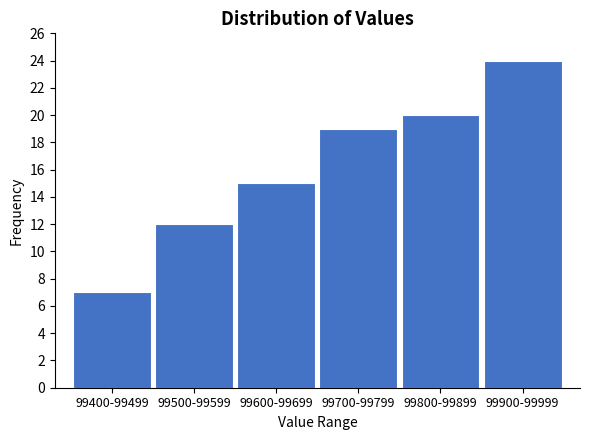

Reading left to right, list all the values displayed in this chart.

99400-99499=7	99500-99599=12	99600-99699=15	99700-99799=19	99800-99899=20	99900-99999=24